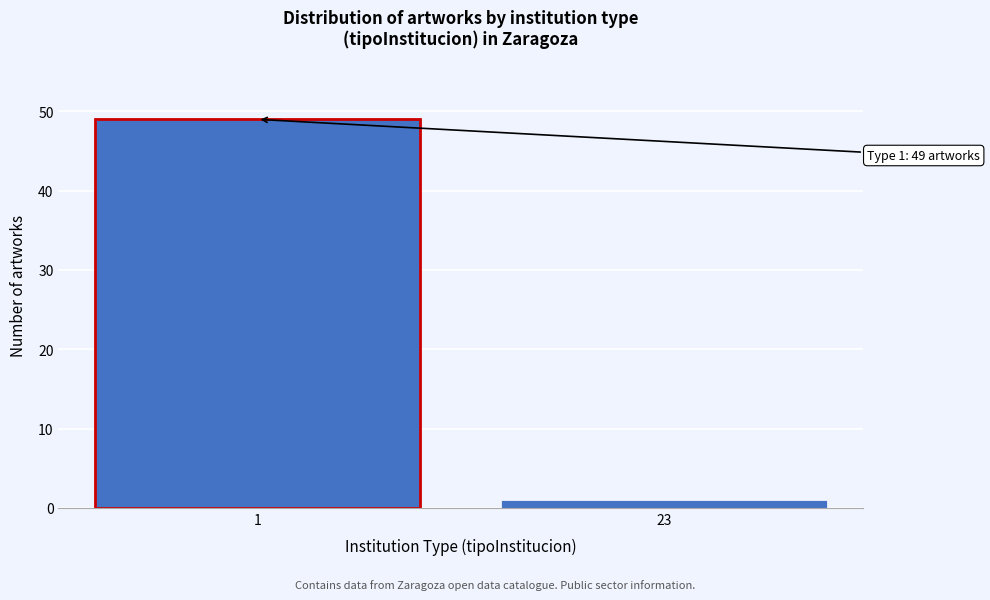

Reading left to right, what are all the values shown in this chart?

49	1